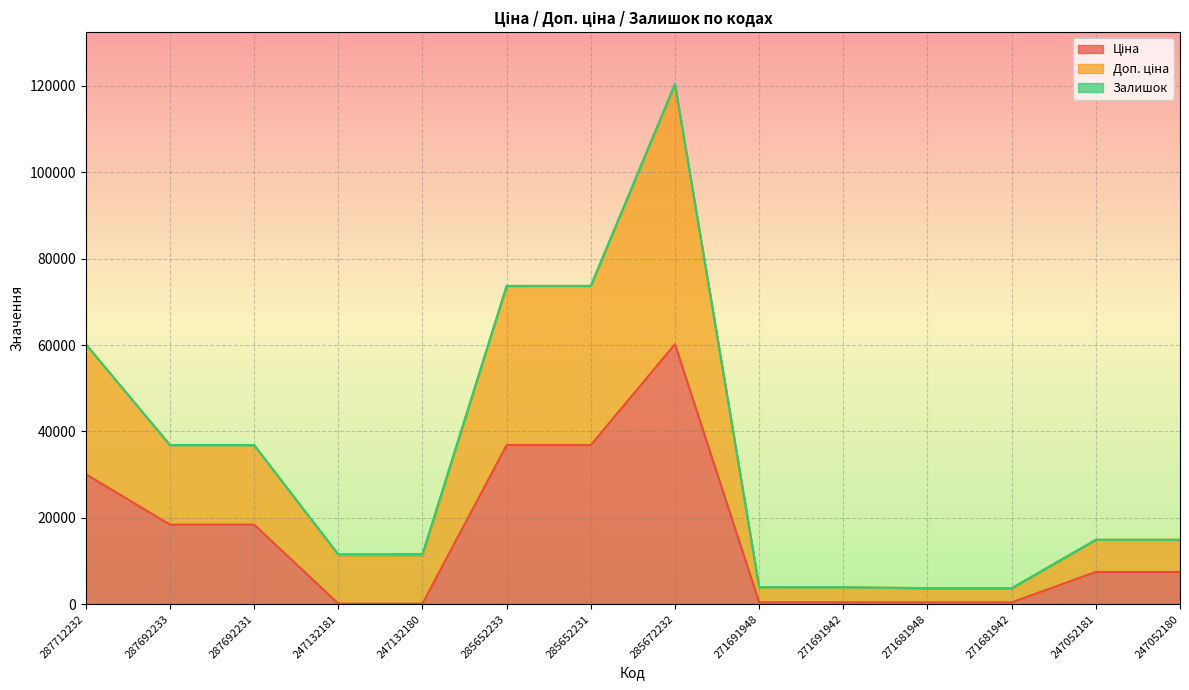

What is the difference between the Ціна values at 287692233 and 271691948?

17986.6